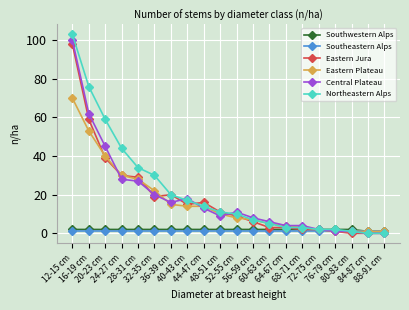

Reading left to right, extract all data points from this chart.

Southwestern Alps: 2	2	2	2	2	2	2	2	2	2	2	2	2	2	2	2	2	2	1	1
Southeastern Alps: 1	1	1	1	1	1	1	1	1	1	1	1	1	1	1	1	1	1	1	1
Eastern Jura: 98	59	39	30	29	19	20	15	16	11	9	6	3	3	2	2	1	0	0	0
Eastern Plateau: 70	53	40	30	28	22	15	14	14	10	8	7	5	4	3	2	1	1	1	1
Central Plateau: 100	62	45	28	27	20	16	18	13	9	11	8	6	4	4	2	1	1	0	0
Northeastern Alps: 103	76	59	44	34	30	20	17	14	11	10	7	5	3	3	2	2	1	0	0